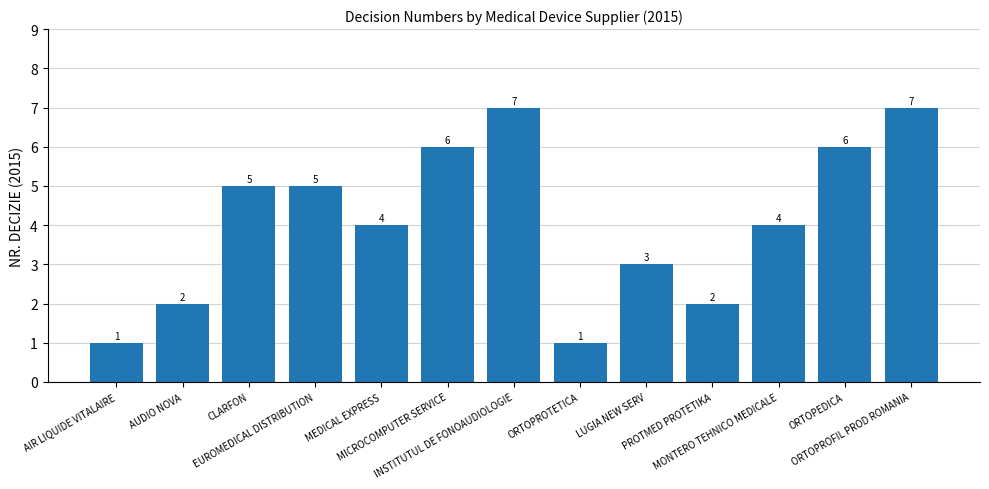

What is the label of the 7th bar from the left?

INSTITUTUL DE FONOAUDIOLOGIE